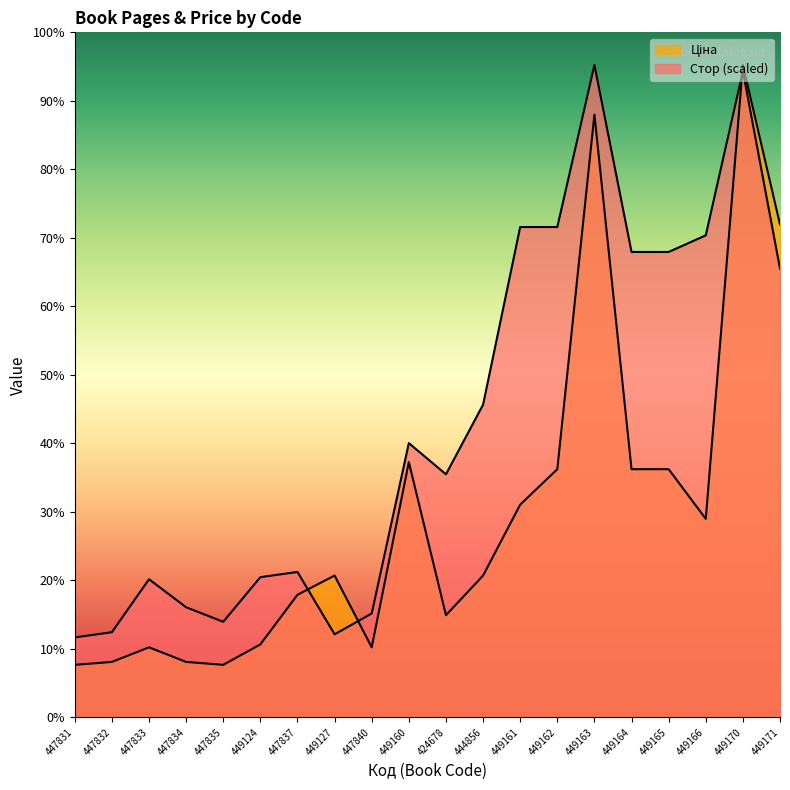

How many values in the Ціна series exceed 680?

9